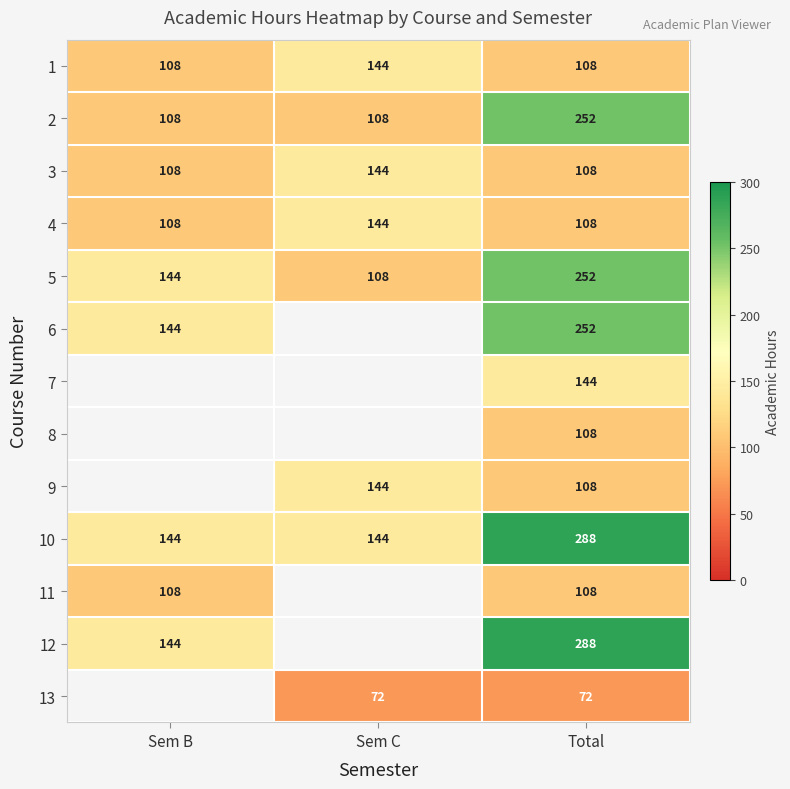

At which category does the chart reach its peak across all series?

Total